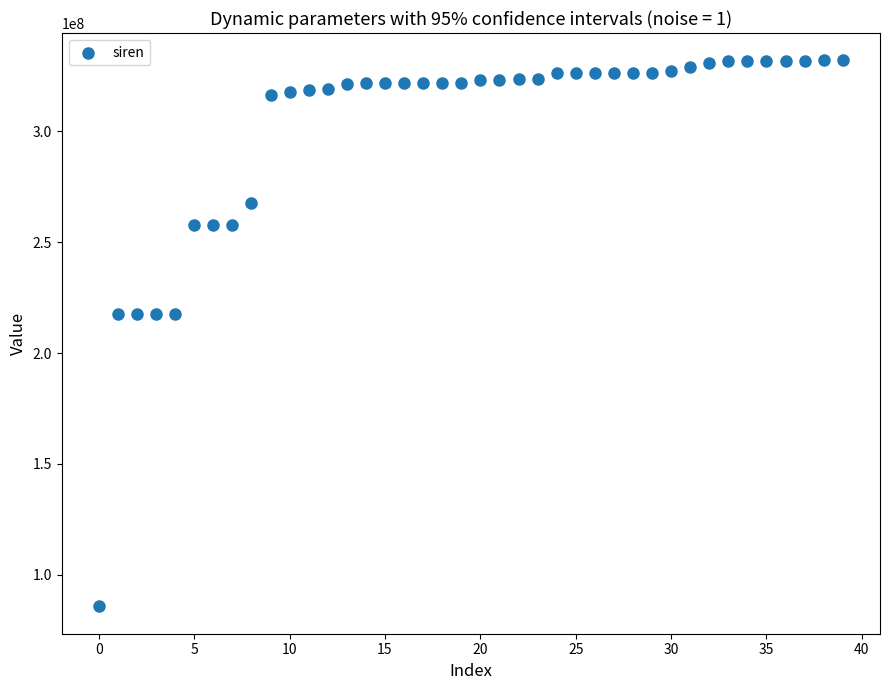

What is the range of Y values (max minus min)?

246317330